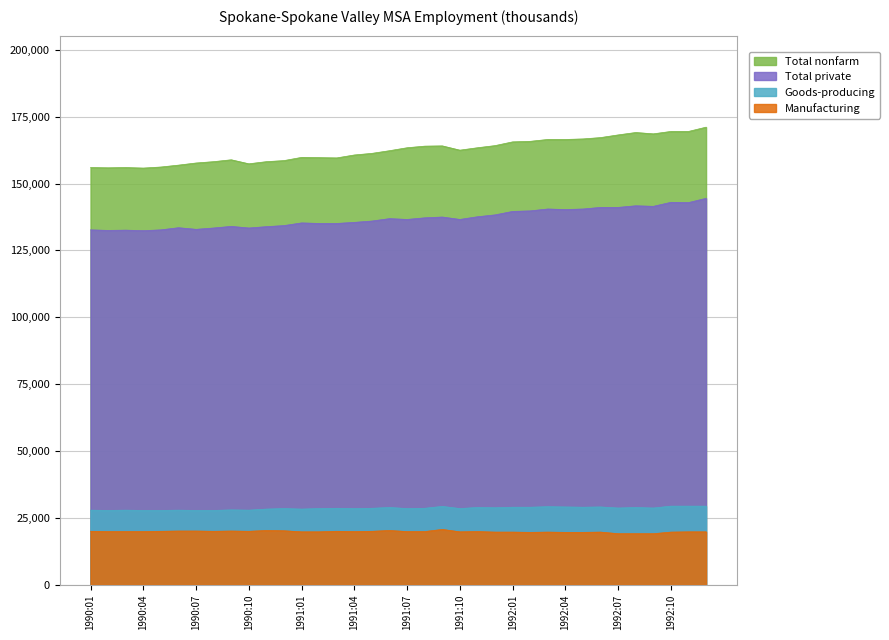

Rank the series by their maximum value, from highest to lowest.

Total nonfarm, Total private, Goods-producing, Manufacturing